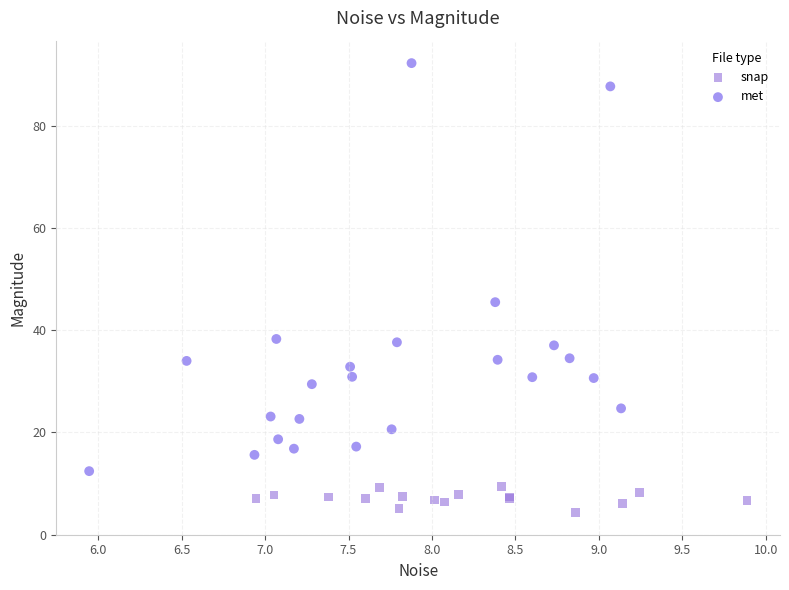

What are all the series names shown in the legend?

snap, met